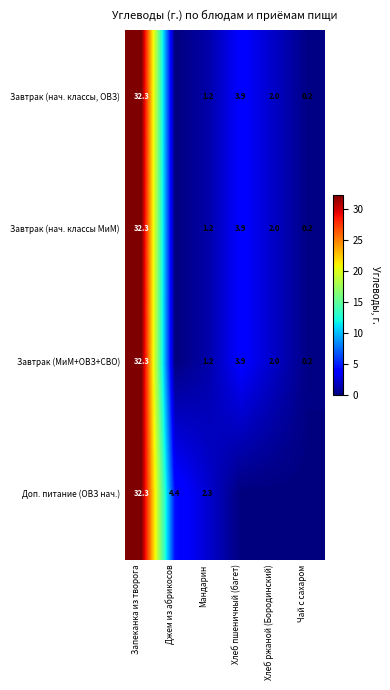

Which has a higher value, Хлеб пшеничный (багет) or Хлеб ржаной (Бородинский)?

Хлеб пшеничный (багет)